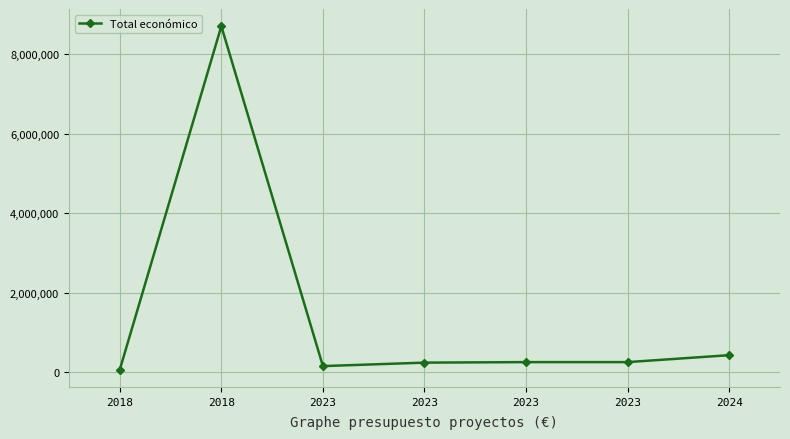

The chart shows a value of 237042 at 2023. True or false?

True